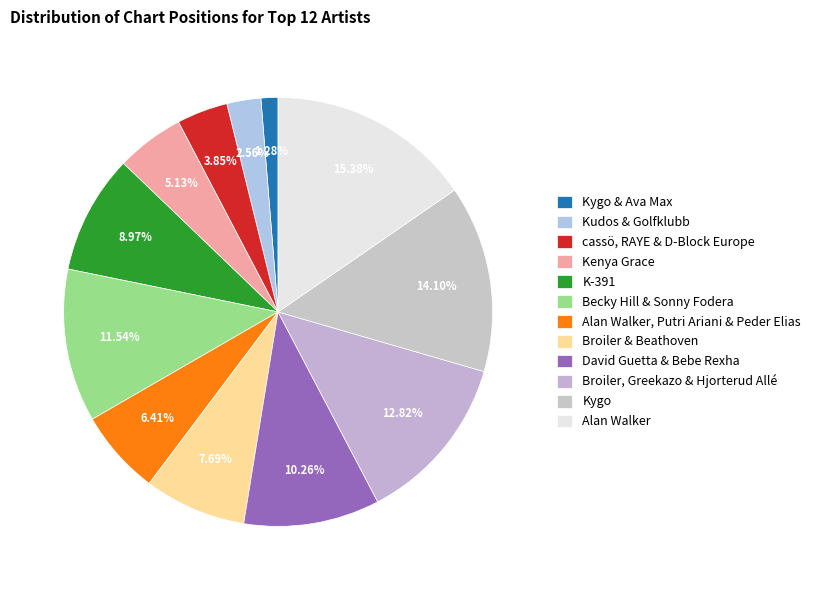

What is the largest slice in the pie chart?

Alan Walker